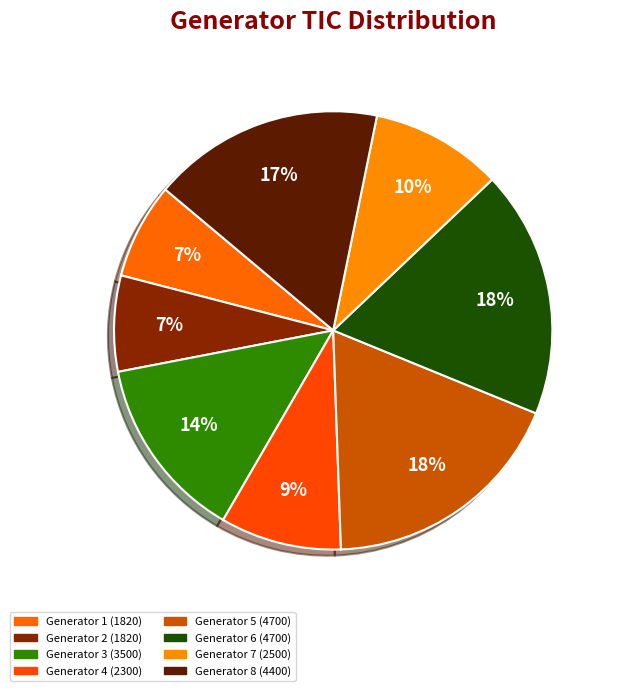

How many segments does this pie chart have?

8